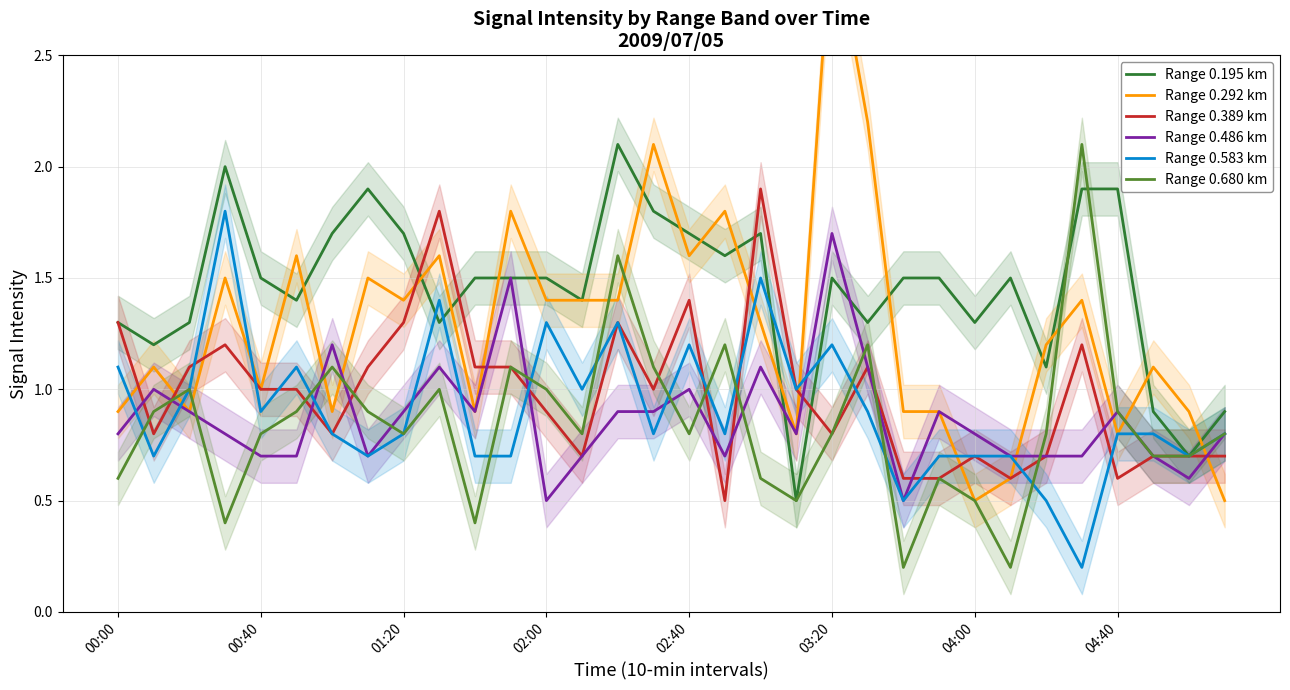

What is the highest value of the Range 0.583 km series?

1.8